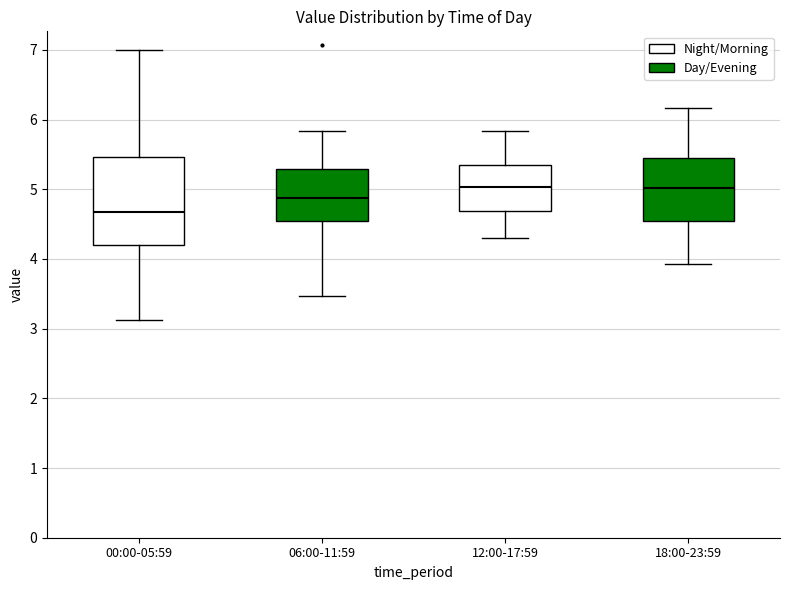

Reading left to right, read every box against the y-axis: the position of its median line, the range the box covers, and the ends of its whiskers. The values are not printed on the chart, so give them approximately, as read against the axis.

00:00-05:59: median 4.7, box 4.2 to 5.5, whiskers 3.1 to 7.0
06:00-11:59: median 4.9, box 4.5 to 5.3, whiskers 3.5 to 5.8
12:00-17:59: median 5.0, box 4.7 to 5.3, whiskers 4.3 to 5.8
18:00-23:59: median 5.0, box 4.5 to 5.5, whiskers 3.9 to 6.2